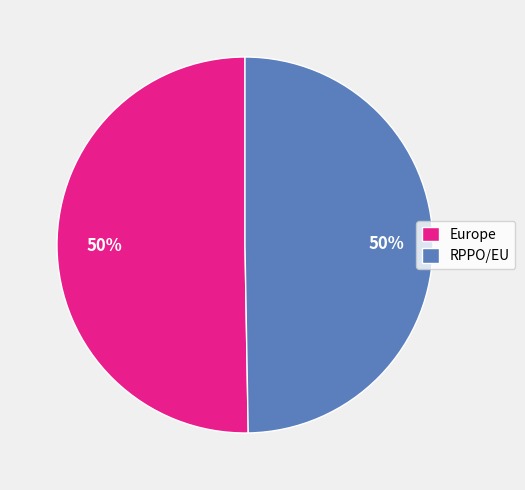

To the nearest percent, what is the combined percentage of Europe and RPPO/EU?

100%